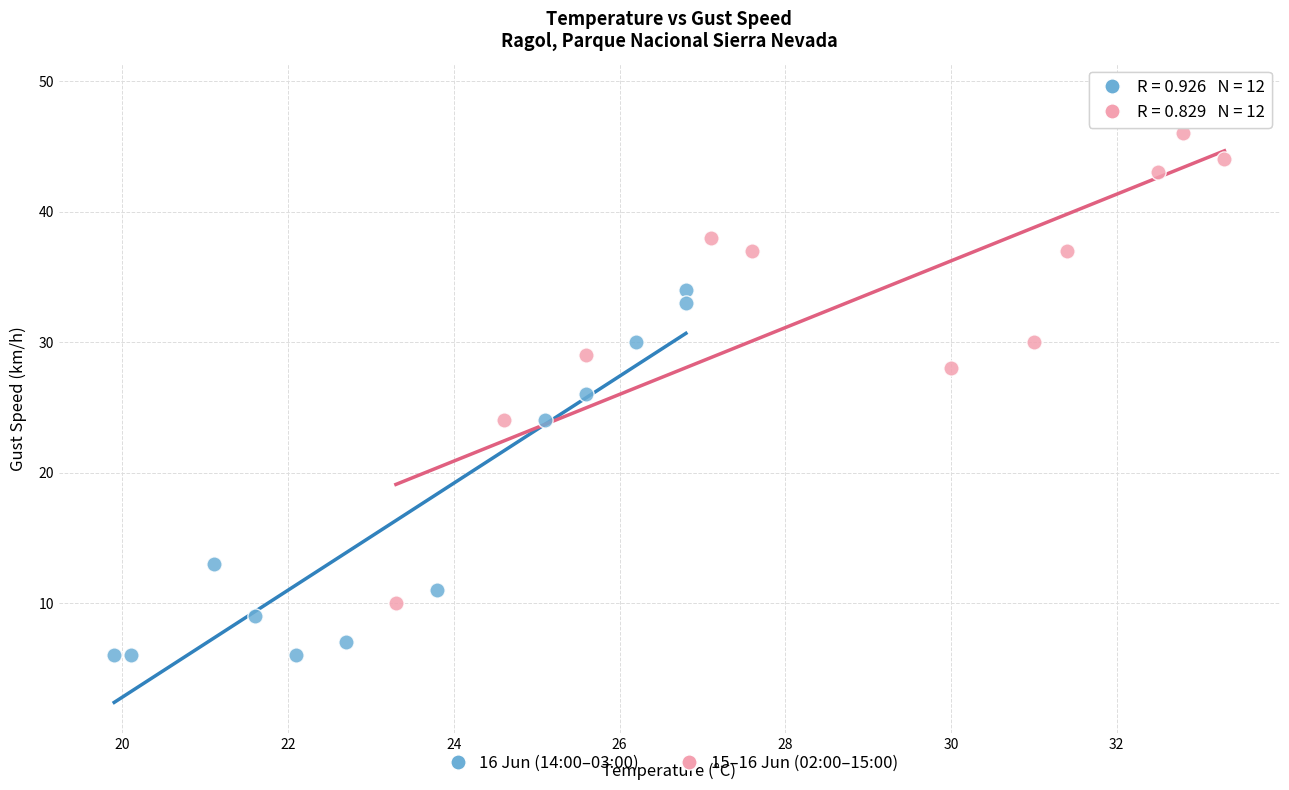

Which series has the widest spread of Y values?

15–16 Jun (02:00–15:00)